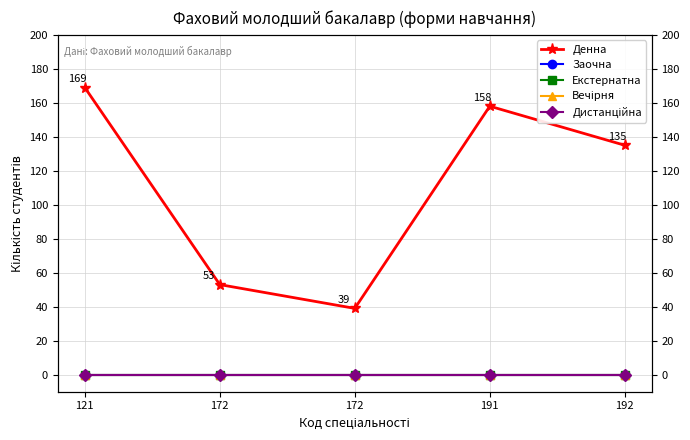

Reading left to right, list all the values displayed in this chart.

Денна: 121=169	172=53	172=39	191=158	192=135
Заочна: 121=0	172=0	172=0	191=0	192=0
Екстернатна: 121=0	172=0	172=0	191=0	192=0
Вечірня: 121=0	172=0	172=0	191=0	192=0
Дистанційна: 121=0	172=0	172=0	191=0	192=0